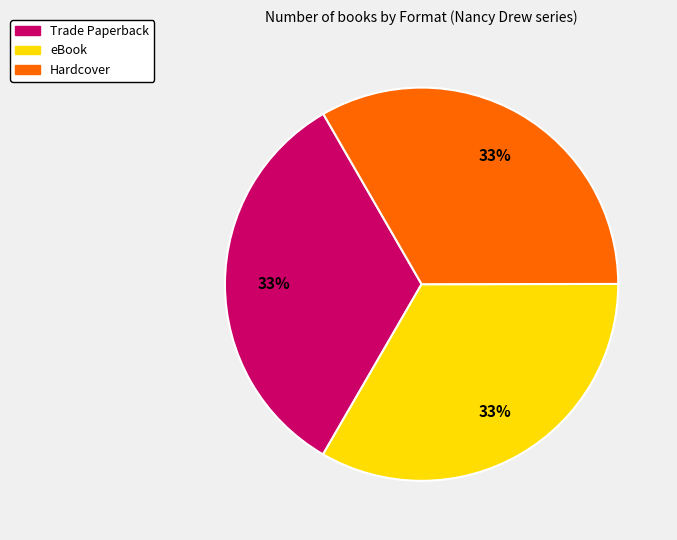

To the nearest percent, what is the average slice percentage?

33%